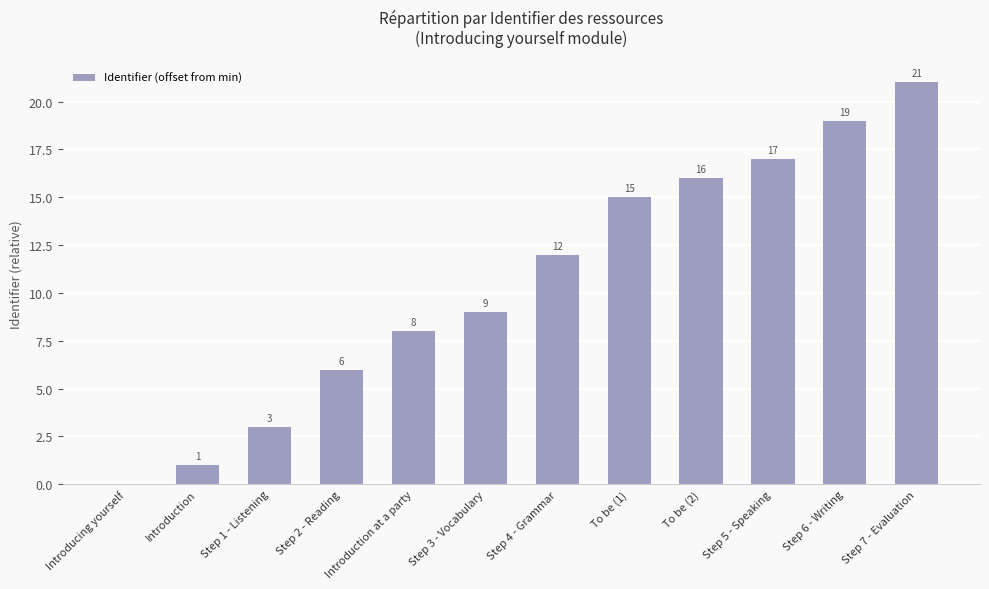

The chart shows a value of 21 at Step 7 - Evaluation. True or false?

True